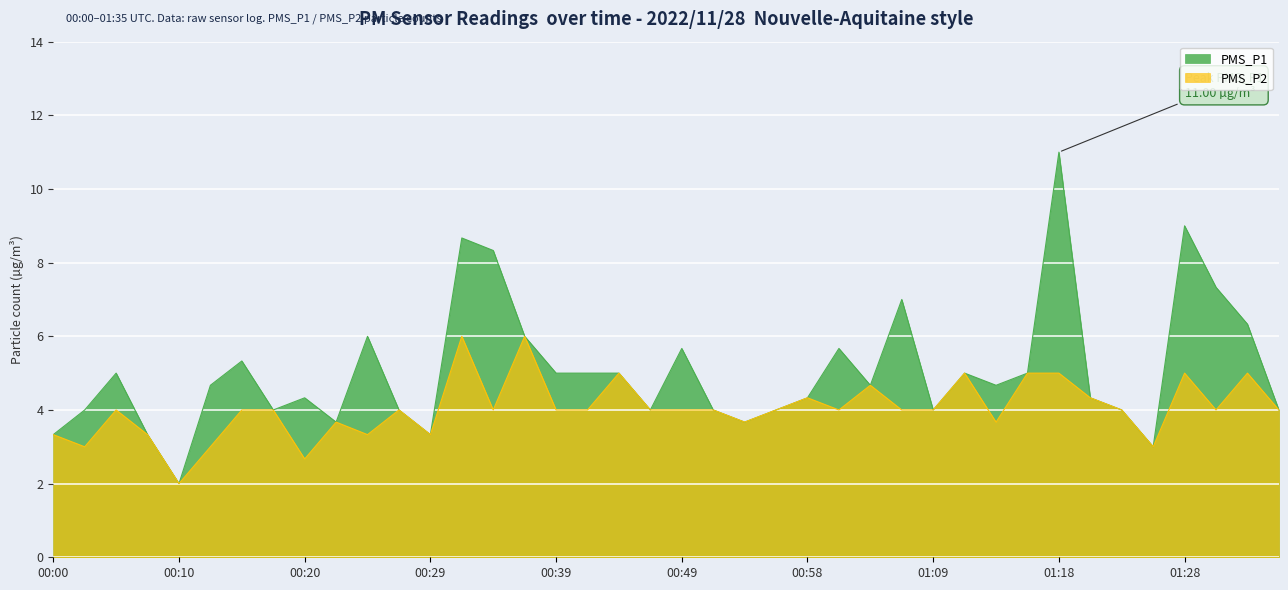

At how many categories does at least one series exceed 2?

39